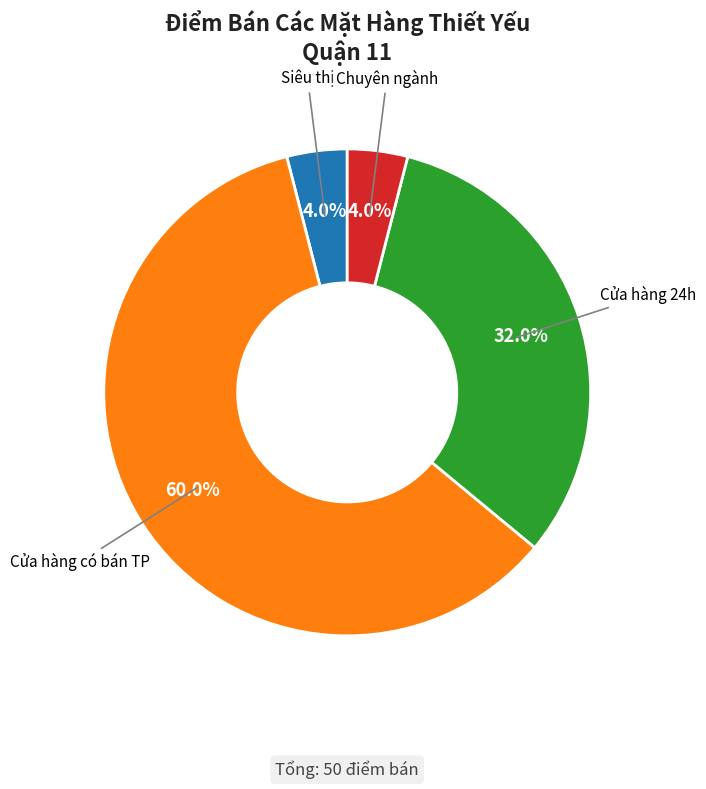

To the nearest percent, what percentage of the pie is Siêu thị?

4%